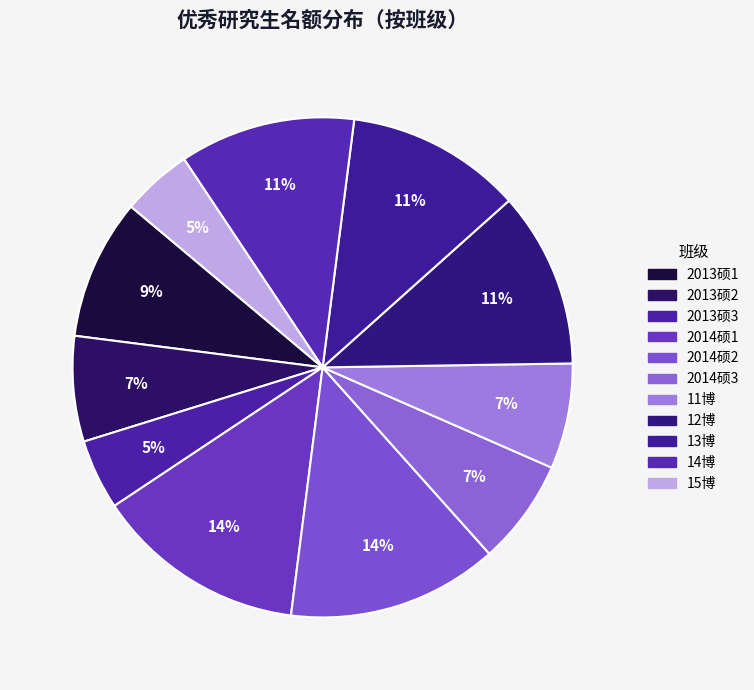

Which category has the smallest portion of the pie?

2013硕3